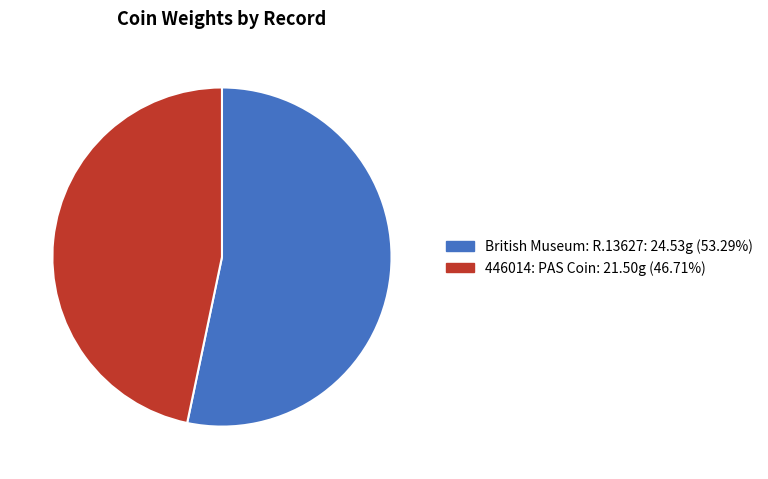

Rank the categories by value from highest to lowest.

British Museum: R.13627, 446014: PAS Coin